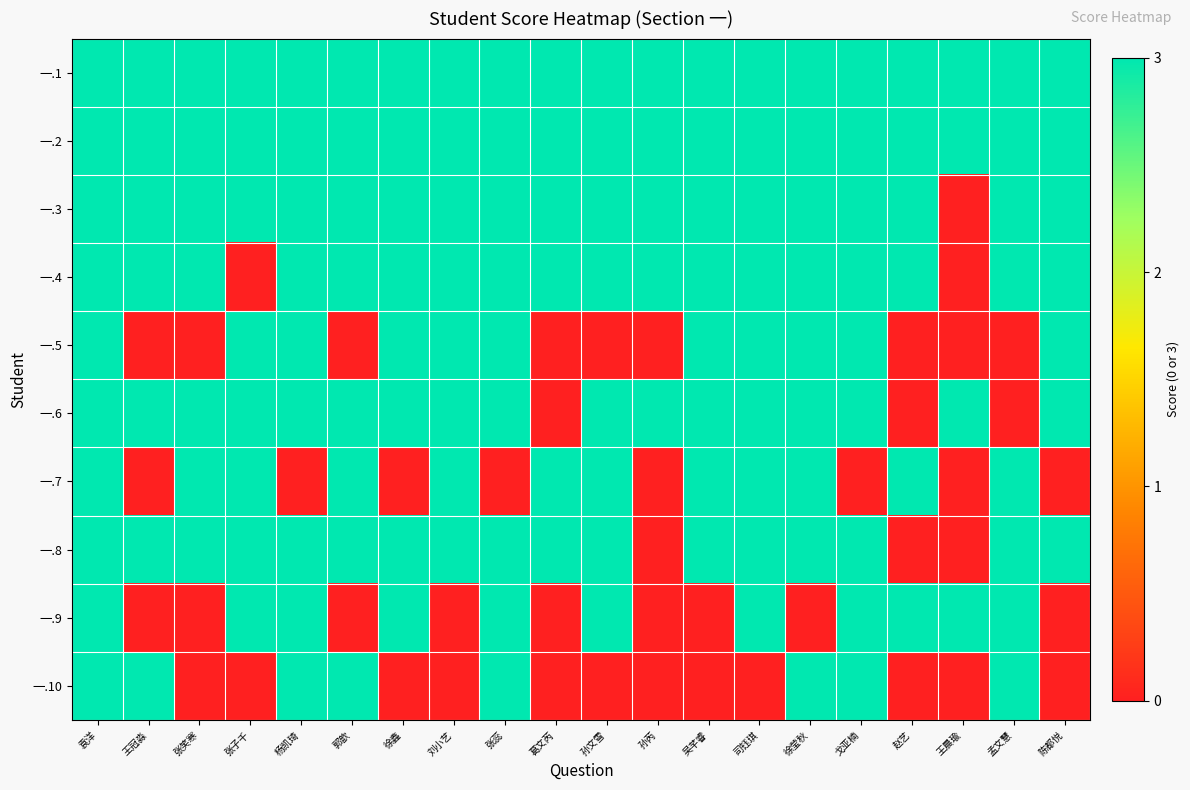

Reading right to left, list all the values displayed in this chart.

一.1: 陈都悦=3	孟文慧=3	王晨瑜=3	赵艺=3	戈亚楠=3	徐莹秋=3	司钰琪=3	吴芊睿=3	孙芮=3	孙文雪=3	葛文芮=3	张蕊=3	刘小艺=3	徐鑫=3	郭歆=3	杨凯琦=3	张子千=3	张笑寒=3	王冠淼=3	袁洋=3
一.2: 陈都悦=3	孟文慧=3	王晨瑜=3	赵艺=3	戈亚楠=3	徐莹秋=3	司钰琪=3	吴芊睿=3	孙芮=3	孙文雪=3	葛文芮=3	张蕊=3	刘小艺=3	徐鑫=3	郭歆=3	杨凯琦=3	张子千=3	张笑寒=3	王冠淼=3	袁洋=3
一.3: 陈都悦=3	孟文慧=3	王晨瑜=0	赵艺=3	戈亚楠=3	徐莹秋=3	司钰琪=3	吴芊睿=3	孙芮=3	孙文雪=3	葛文芮=3	张蕊=3	刘小艺=3	徐鑫=3	郭歆=3	杨凯琦=3	张子千=3	张笑寒=3	王冠淼=3	袁洋=3
一.4: 陈都悦=3	孟文慧=3	王晨瑜=0	赵艺=3	戈亚楠=3	徐莹秋=3	司钰琪=3	吴芊睿=3	孙芮=3	孙文雪=3	葛文芮=3	张蕊=3	刘小艺=3	徐鑫=3	郭歆=3	杨凯琦=3	张子千=0	张笑寒=3	王冠淼=3	袁洋=3
一.5: 陈都悦=3	孟文慧=0	王晨瑜=0	赵艺=0	戈亚楠=3	徐莹秋=3	司钰琪=3	吴芊睿=3	孙芮=0	孙文雪=0	葛文芮=0	张蕊=3	刘小艺=3	徐鑫=3	郭歆=0	杨凯琦=3	张子千=3	张笑寒=0	王冠淼=0	袁洋=3
一.6: 陈都悦=3	孟文慧=0	王晨瑜=3	赵艺=0	戈亚楠=3	徐莹秋=3	司钰琪=3	吴芊睿=3	孙芮=3	孙文雪=3	葛文芮=0	张蕊=3	刘小艺=3	徐鑫=3	郭歆=3	杨凯琦=3	张子千=3	张笑寒=3	王冠淼=3	袁洋=3
一.7: 陈都悦=0	孟文慧=3	王晨瑜=0	赵艺=3	戈亚楠=0	徐莹秋=3	司钰琪=3	吴芊睿=3	孙芮=0	孙文雪=3	葛文芮=3	张蕊=0	刘小艺=3	徐鑫=0	郭歆=3	杨凯琦=0	张子千=3	张笑寒=3	王冠淼=0	袁洋=3
一.8: 陈都悦=3	孟文慧=3	王晨瑜=0	赵艺=0	戈亚楠=3	徐莹秋=3	司钰琪=3	吴芊睿=3	孙芮=0	孙文雪=3	葛文芮=3	张蕊=3	刘小艺=3	徐鑫=3	郭歆=3	杨凯琦=3	张子千=3	张笑寒=3	王冠淼=3	袁洋=3
一.9: 陈都悦=0	孟文慧=3	王晨瑜=3	赵艺=3	戈亚楠=3	徐莹秋=0	司钰琪=3	吴芊睿=0	孙芮=0	孙文雪=3	葛文芮=0	张蕊=3	刘小艺=0	徐鑫=3	郭歆=0	杨凯琦=3	张子千=3	张笑寒=0	王冠淼=0	袁洋=3
一.10: 陈都悦=0	孟文慧=3	王晨瑜=0	赵艺=0	戈亚楠=3	徐莹秋=3	司钰琪=0	吴芊睿=0	孙芮=0	孙文雪=0	葛文芮=0	张蕊=3	刘小艺=0	徐鑫=0	郭歆=3	杨凯琦=3	张子千=0	张笑寒=0	王冠淼=3	袁洋=3